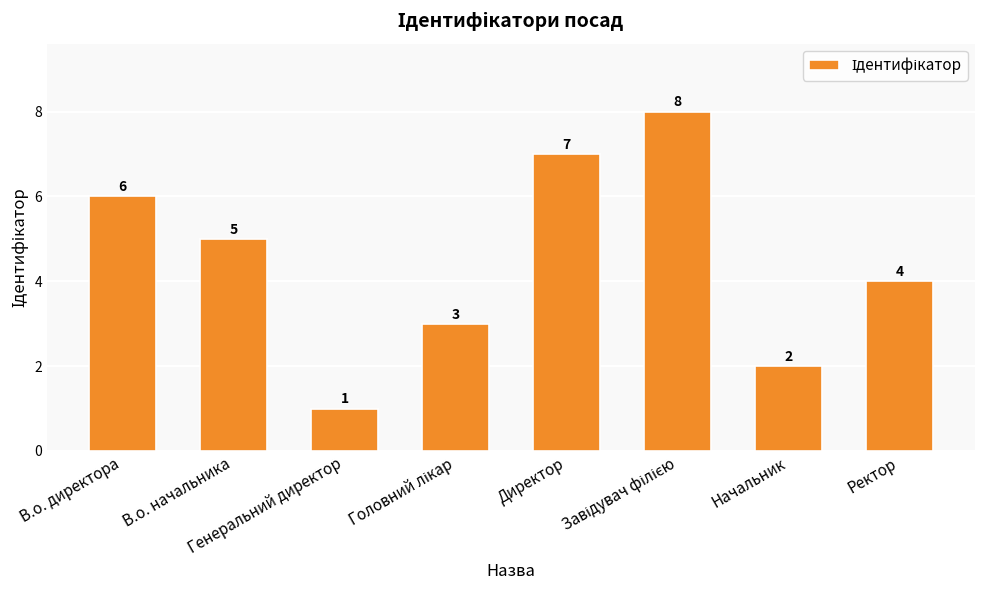

How many bars are there in total?

8